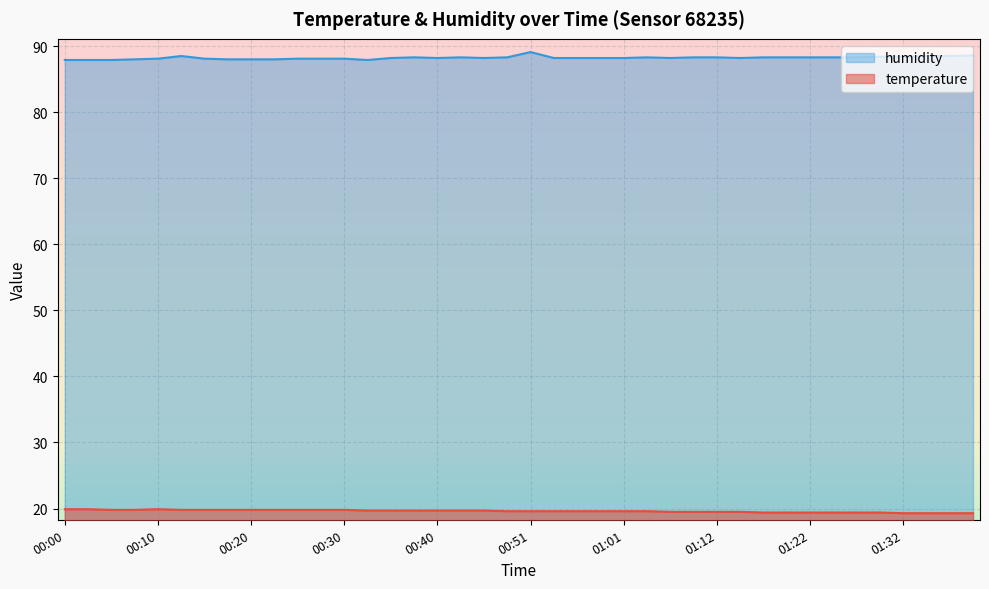

In temperature, how many points are higher than both neighbors (excluding endpoints)?

1